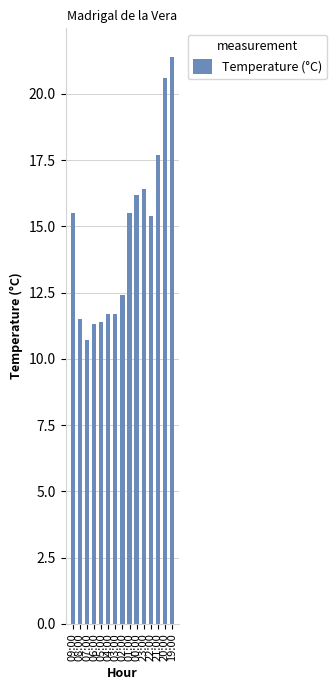

Is it true that the value at 00:00 is 16.2?

True